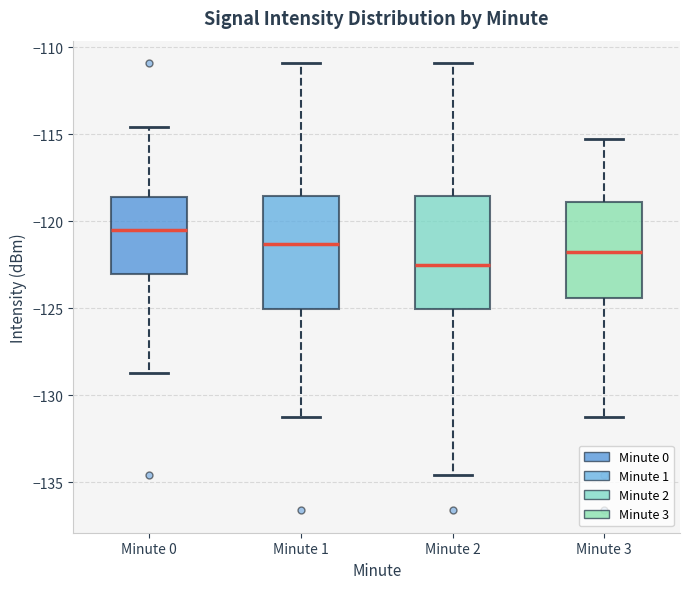

Where does the upper whisker of the box for Minute 2 end on the y-axis? The values are not printed on the chart, so give them approximately, as read against the axis.

-111.0